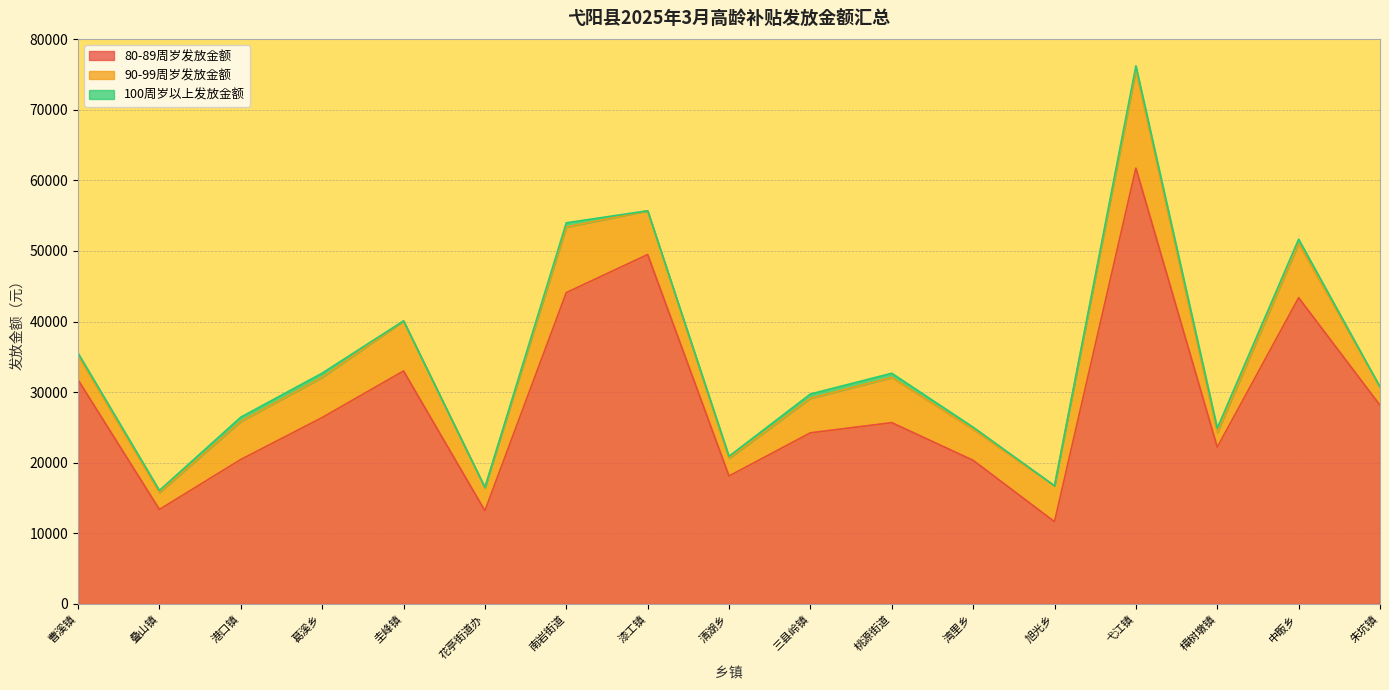

At which category is the sum across all series the highest?

弋江镇